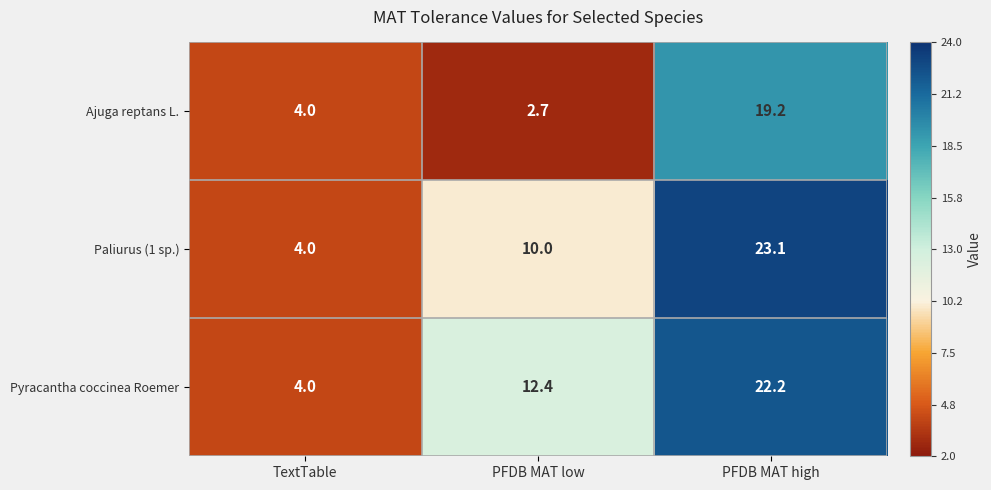

What is the difference between the Ajuga reptans L. values at PFDB MAT high and TextTable?

15.2